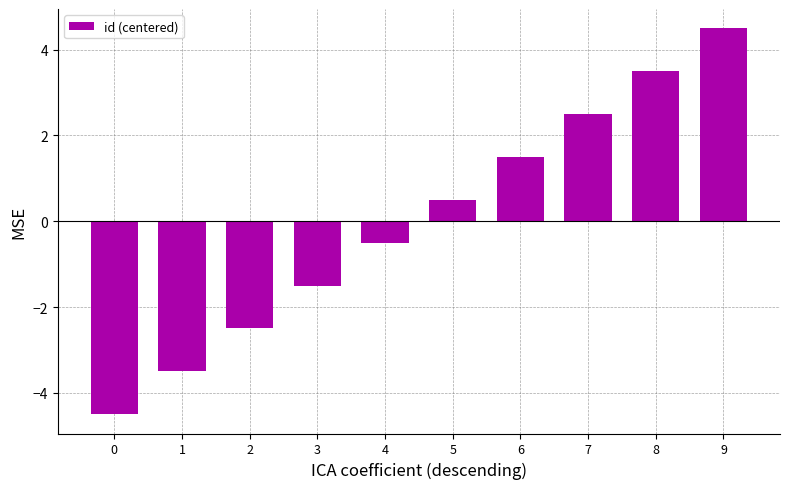

Is it true that the value at 0 is -2.6?

False